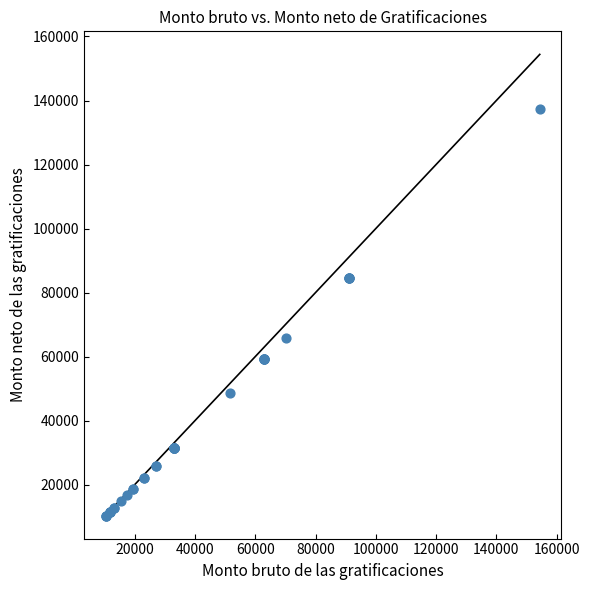

What Y value in the scatter plot is closest to 73926?

65938.1